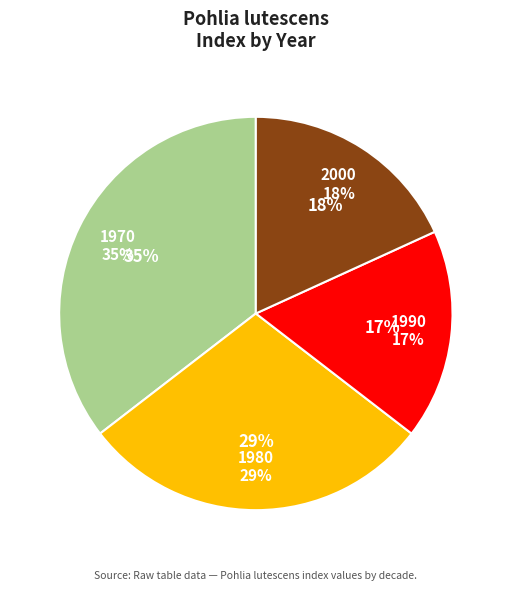

Which category has the biggest portion of the pie?

1970